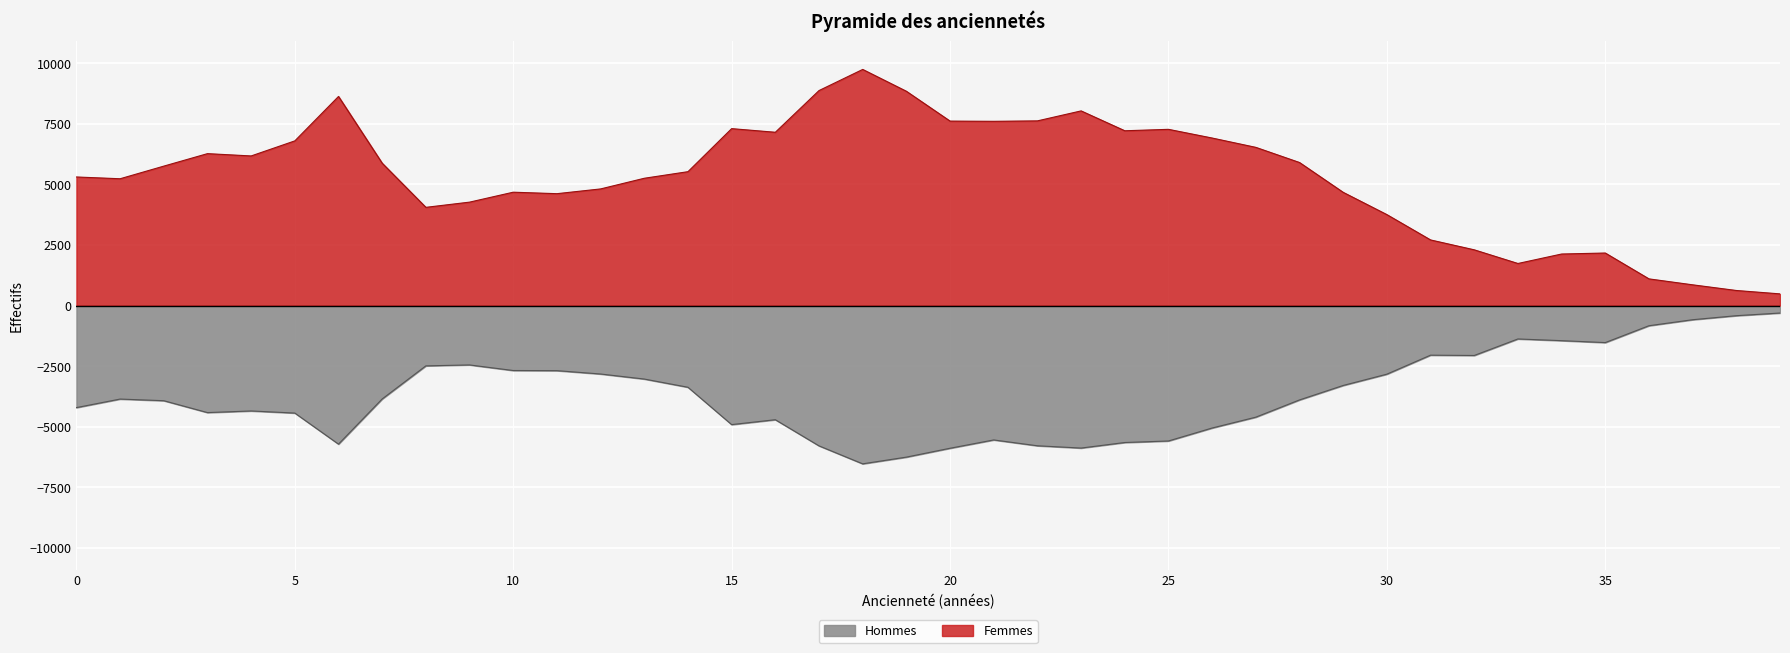

Where does the Femmes series first go above 5752?

3